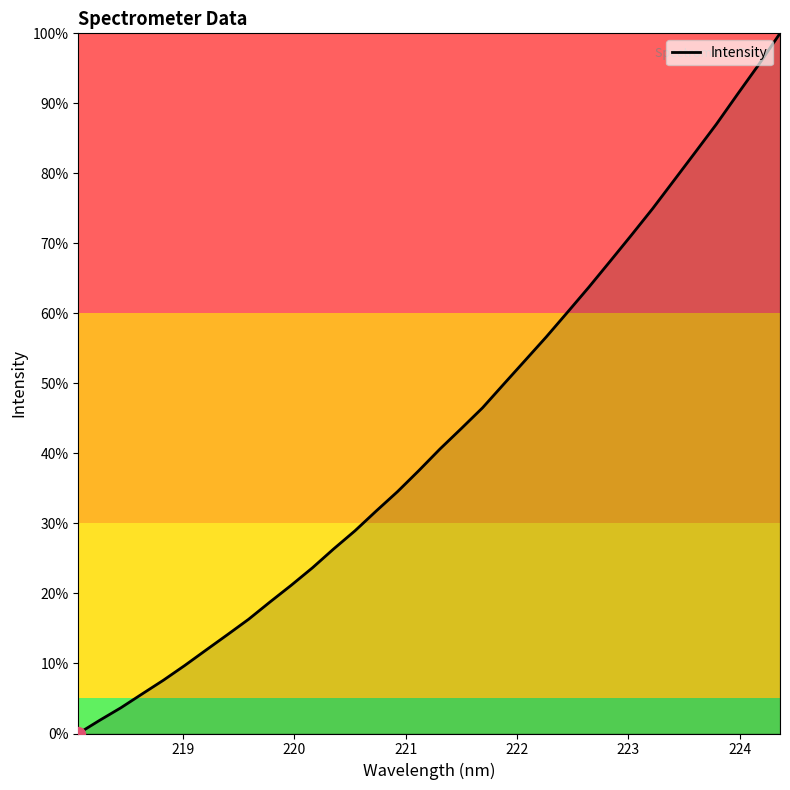

What is the difference between the maximum and minimum values?

100.0